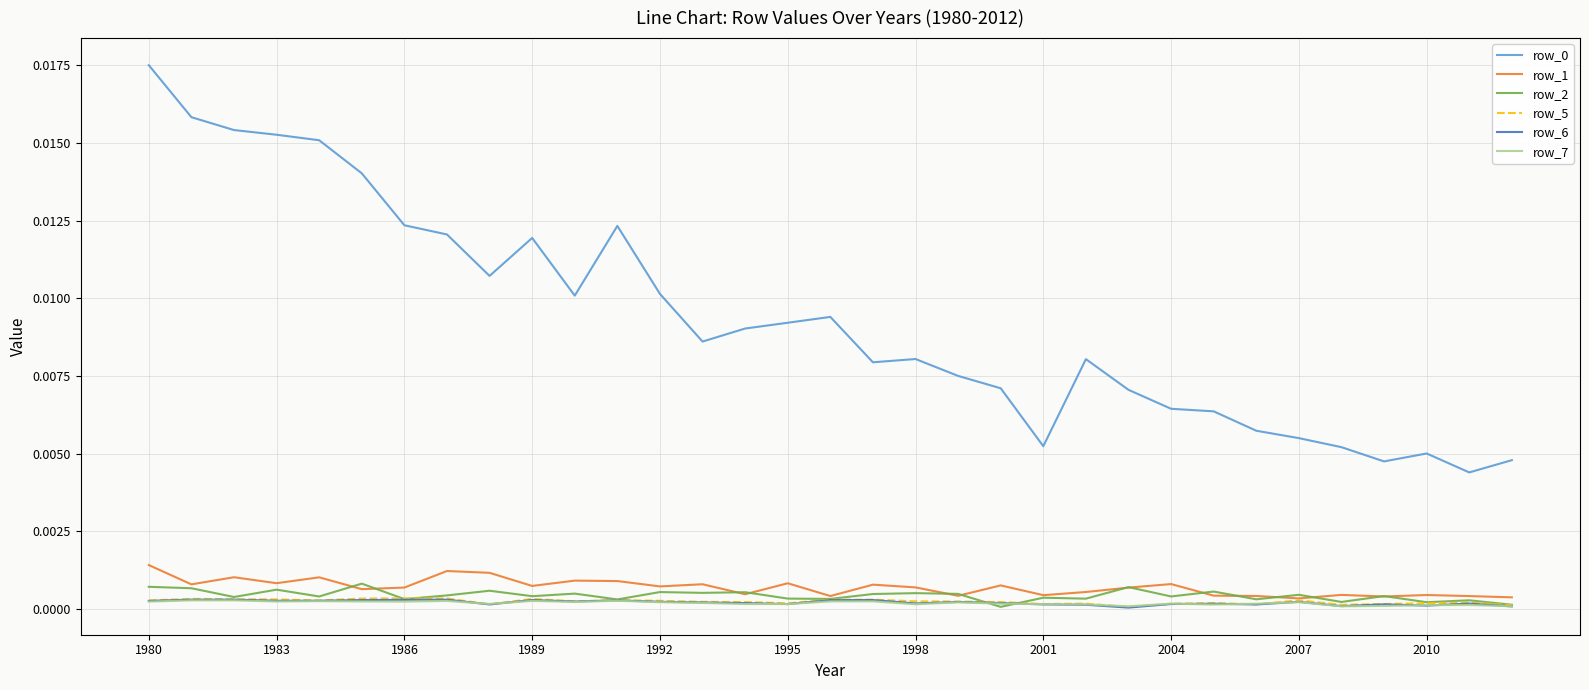

True or false: row_0 and row_5 cross at least once.

False